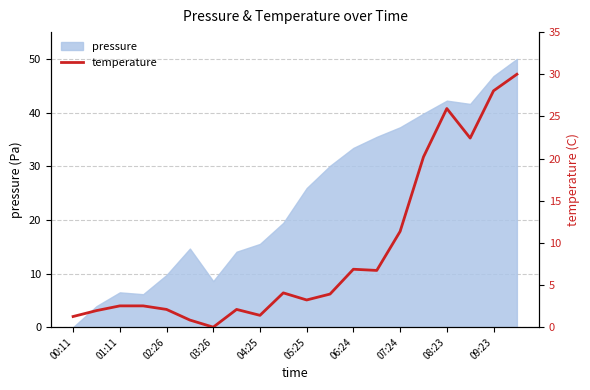

How many interior local peaks (higher than both neighbors) does the data have?

4